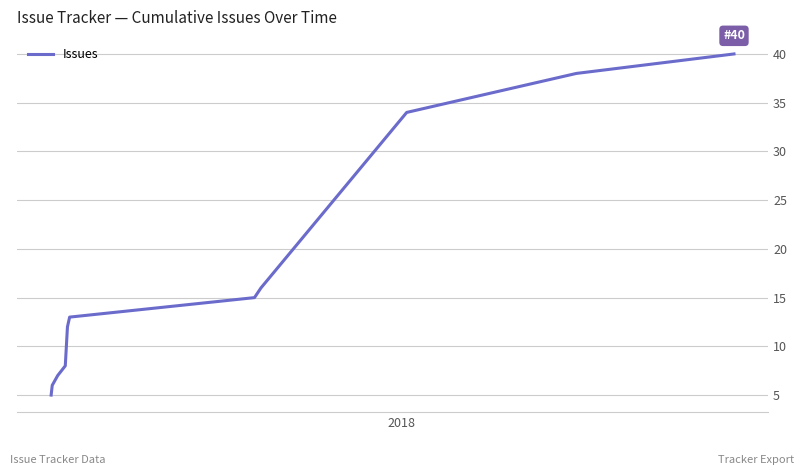

What is the minimum value shown in the chart?

5